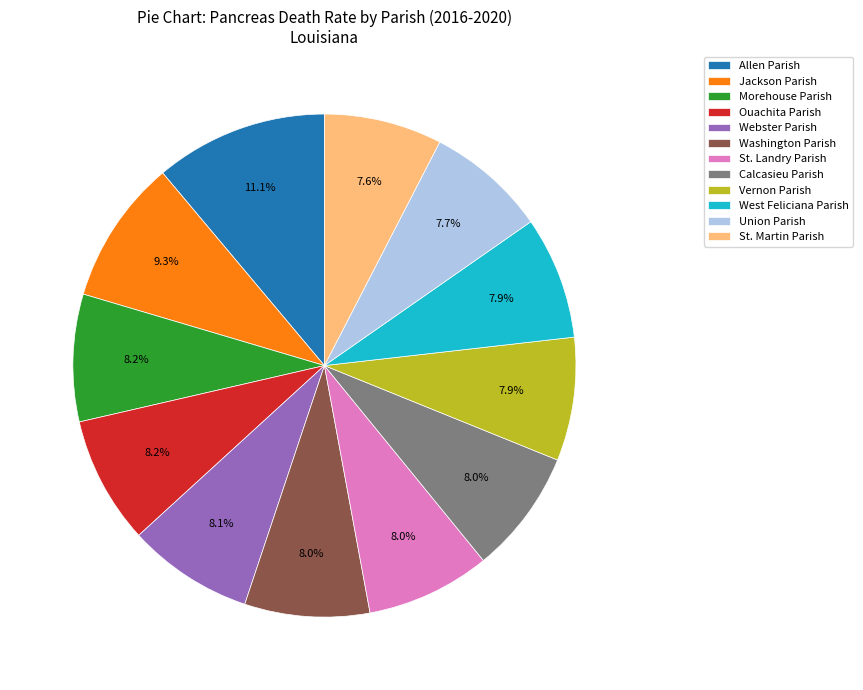

True or false: Webster Parish accounts for 1% of the total.

False